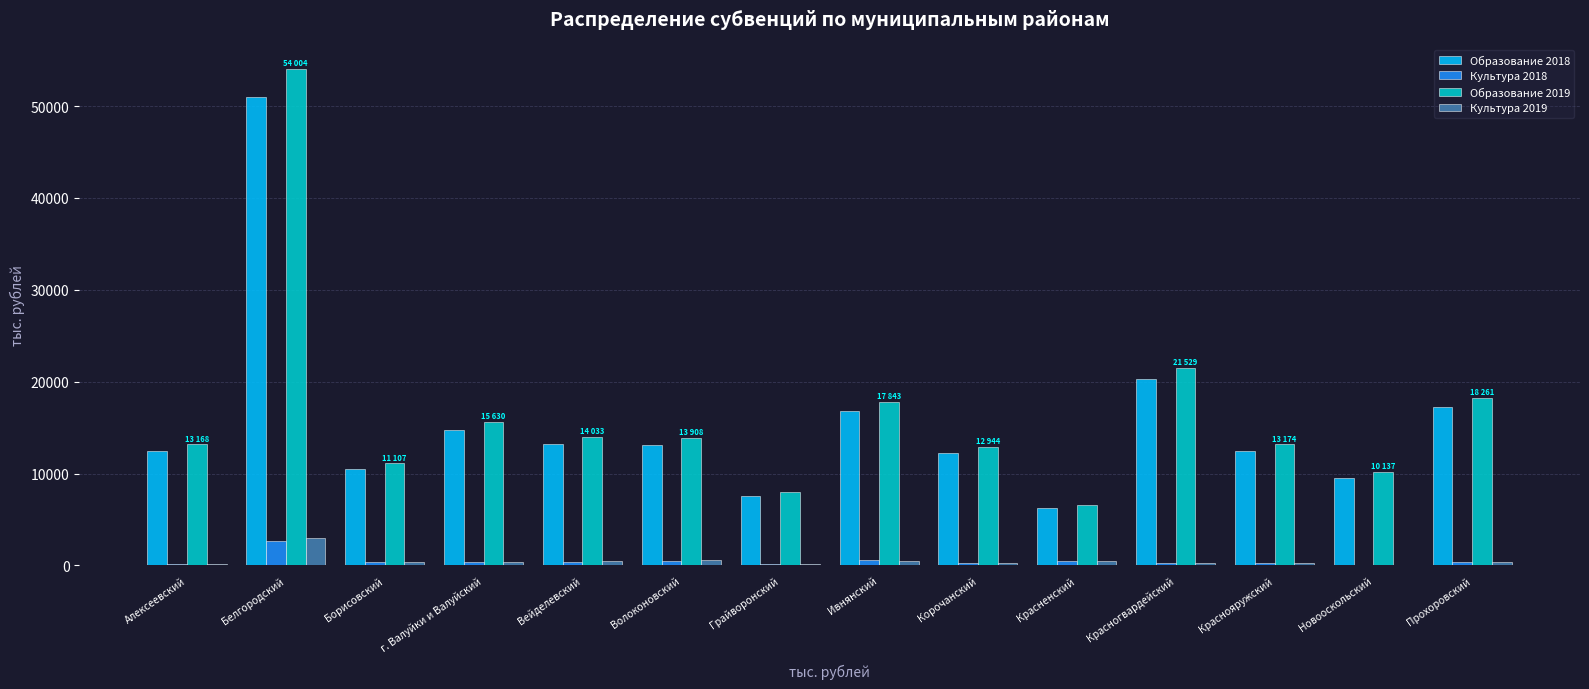

Which series has the largest total across all categories?

Образование 2019